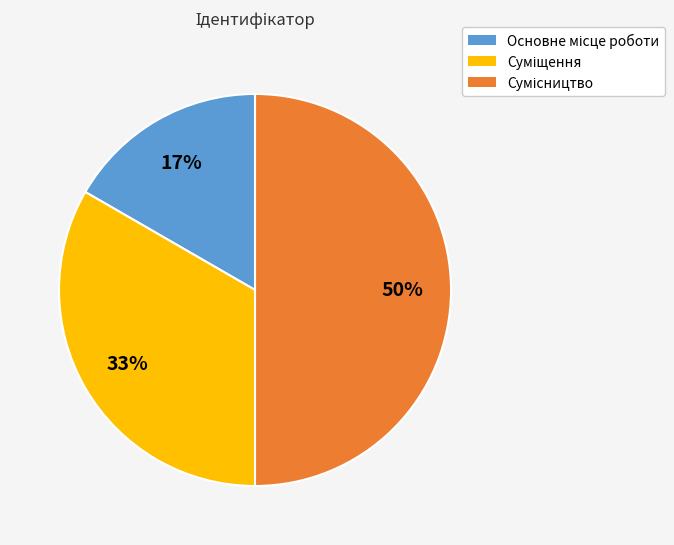

To the nearest percent, what is the difference between the largest and smallest slice percentages?

33%